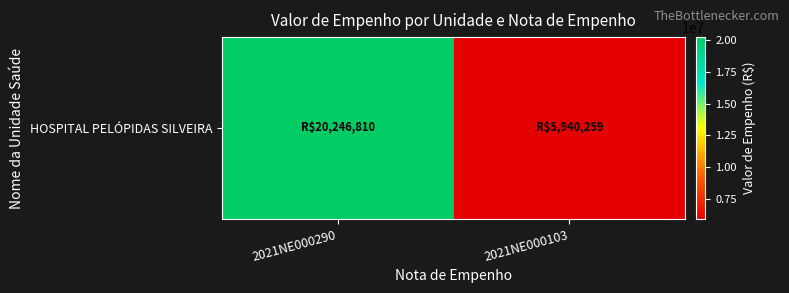

Rank the categories by value from lowest to highest.

2021NE000103, 2021NE000290